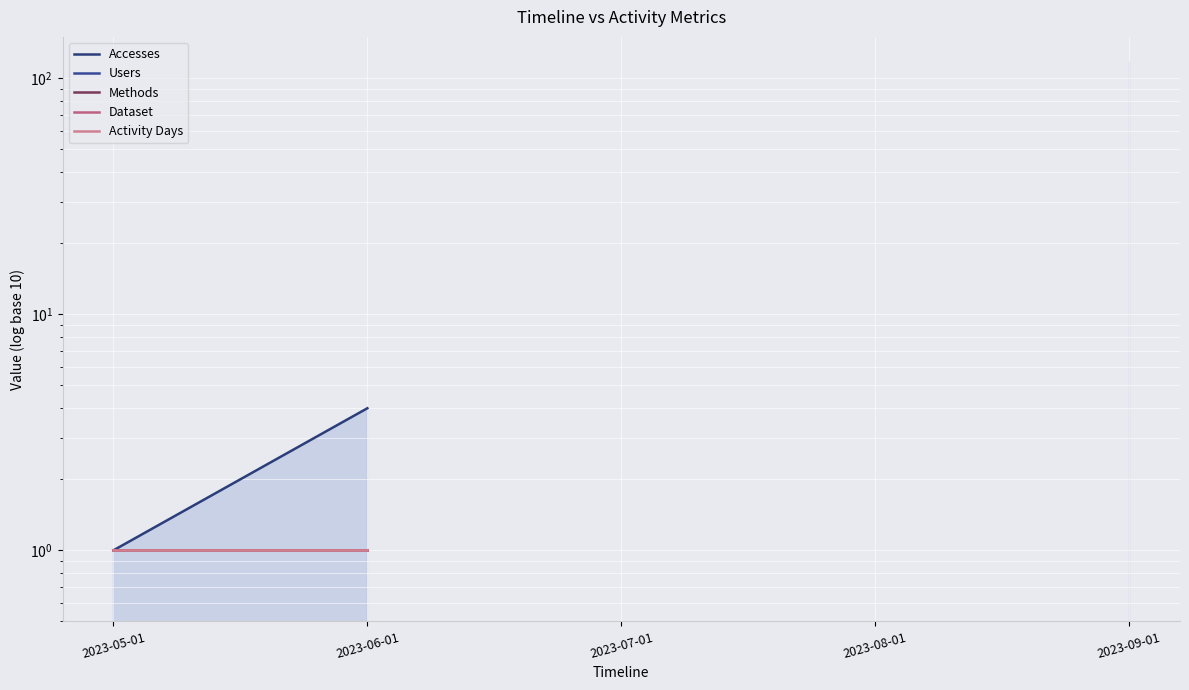

Is the value of Users at 2023-08-01 greater than the value of Dataset at 2023-05-01?

No